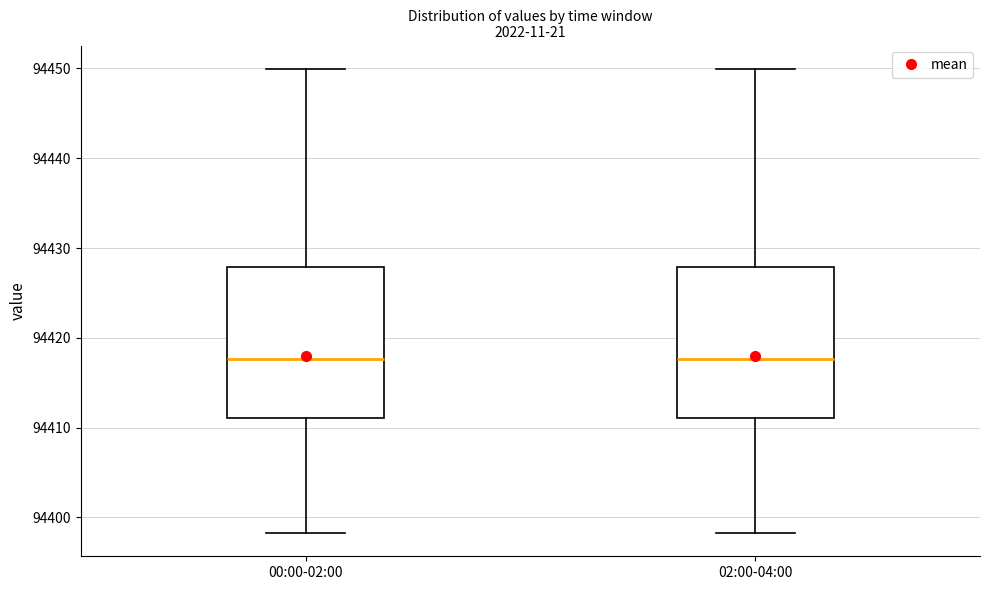

Reading left to right, read every box against the y-axis: the position of its median line, the range the box covers, and the ends of its whiskers. The values are not printed on the chart, so give them approximately, as read against the axis.

00:00-02:00: median 94418, box 94411 to 94428, whiskers 94398 to 94450
02:00-04:00: median 94418, box 94411 to 94428, whiskers 94398 to 94450